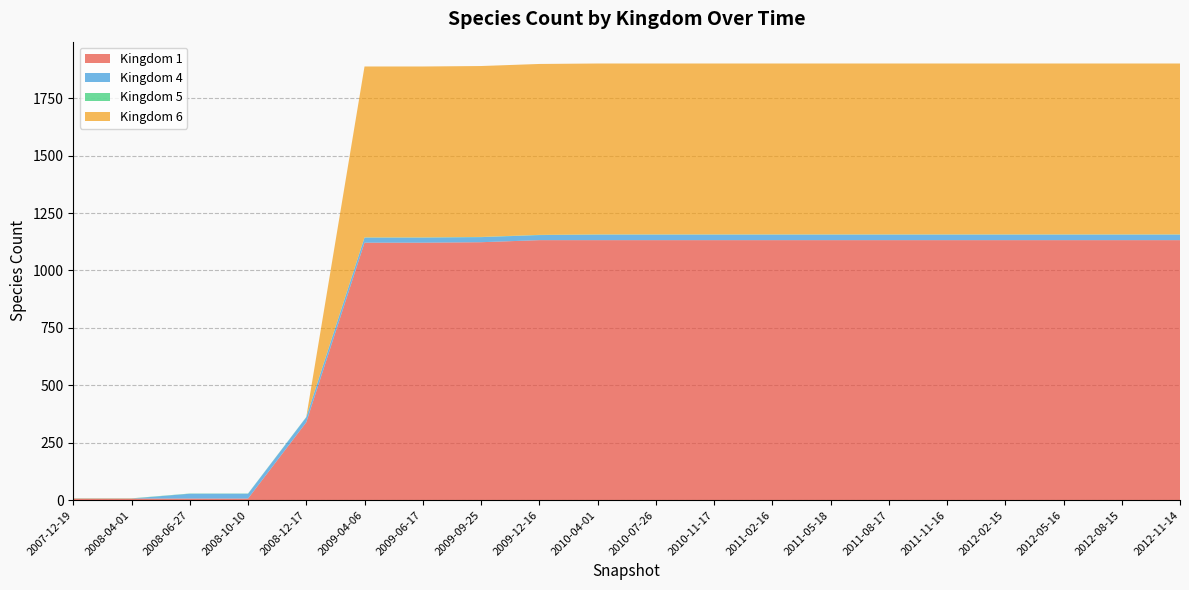

Reading left to right, list all the values displayed in this chart.

Kingdom 1: 7	7	7	7	339	1121	1121	1123	1132	1132	1132	1132	1132	1132	1132	1132	1132	1132	1132	1132
Kingdom 4: 0	0	21	21	22	22	22	22	22	24	24	24	24	24	24	24	24	24	24	24
Kingdom 5: 1	1	1	1	1	1	1	1	1	1	1	1	1	1	1	1	1	1	1	1
Kingdom 6: 0	0	0	0	0	744	744	744	744	744	744	744	744	744	744	744	744	744	744	744